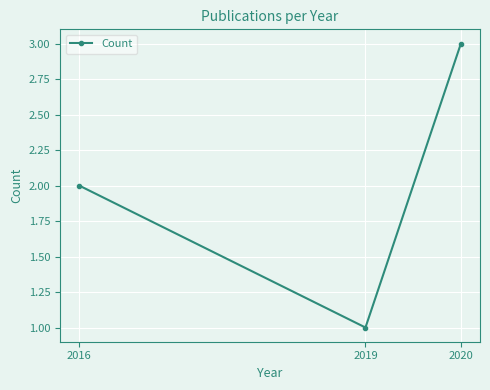

Which has a higher value, 2019 or 2016?

2016